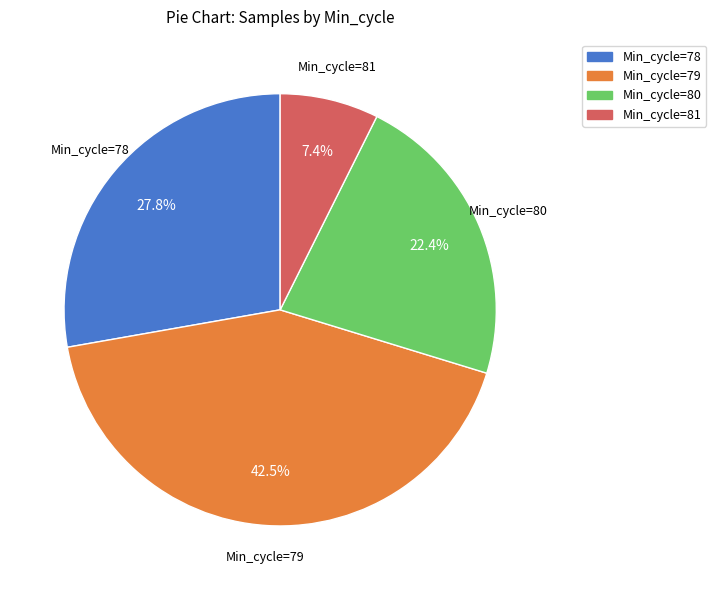

Is there a majority slice in this chart?

No